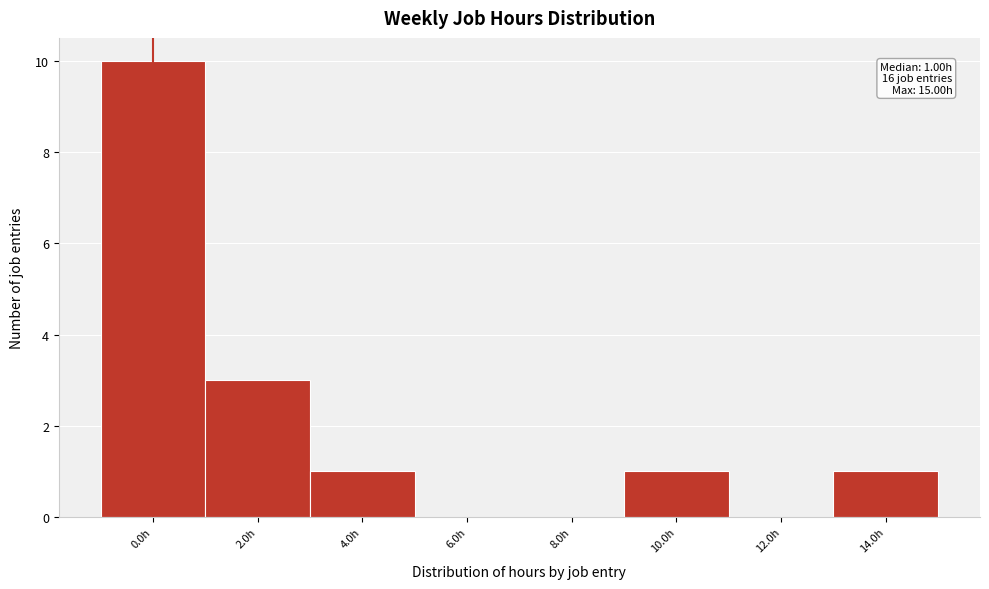

Reading left to right, what are all the values shown in this chart?

0.0h=10	2.0h=3	4.0h=1	6.0h=0	8.0h=0	10.0h=1	12.0h=0	14.0h=1